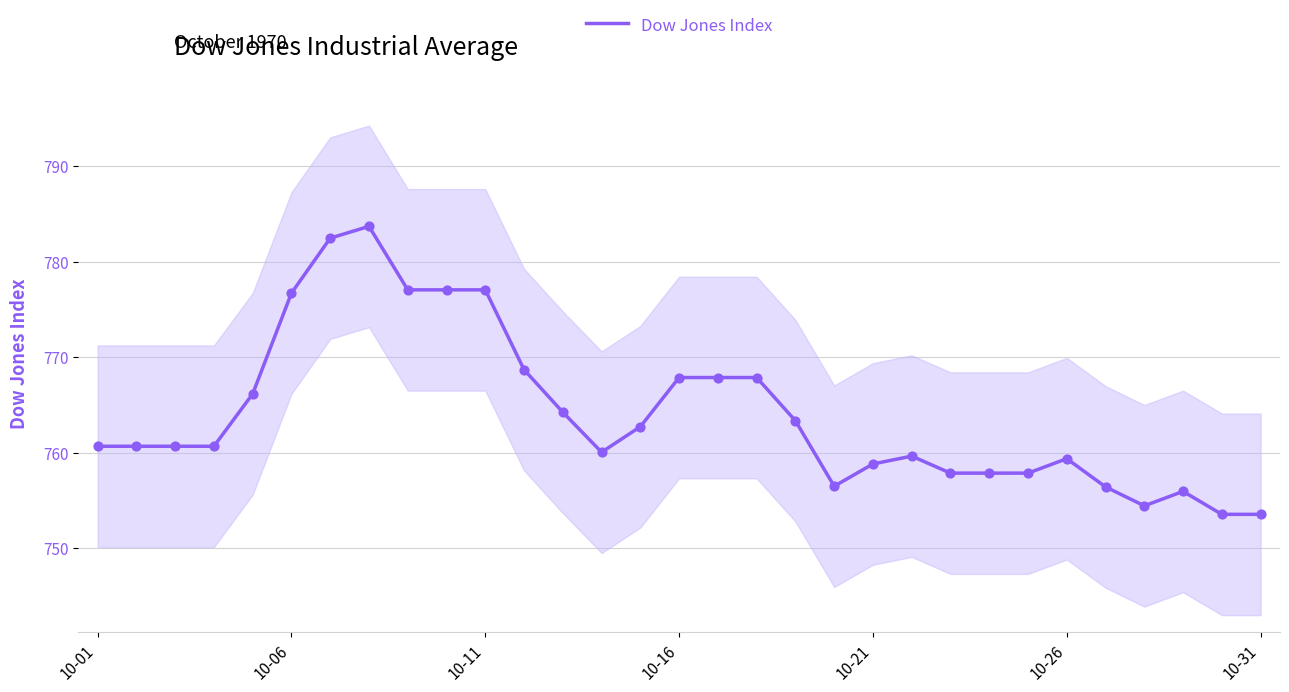

What is the change in value from 8 to 26?

-20.6